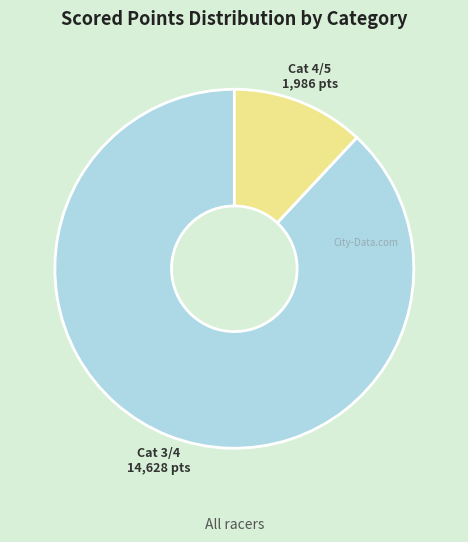

Is there a majority slice in this chart?

Yes